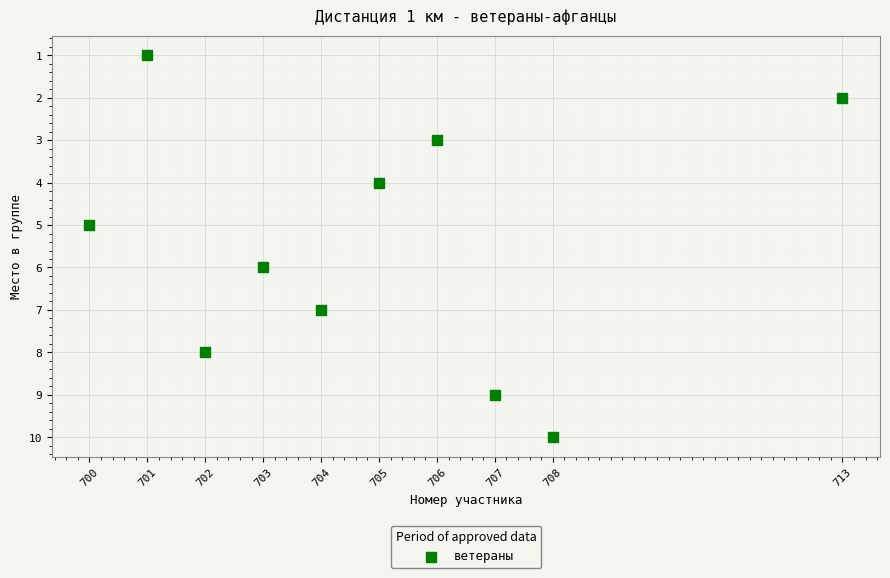

What is the range of Y values (max minus min)?

9